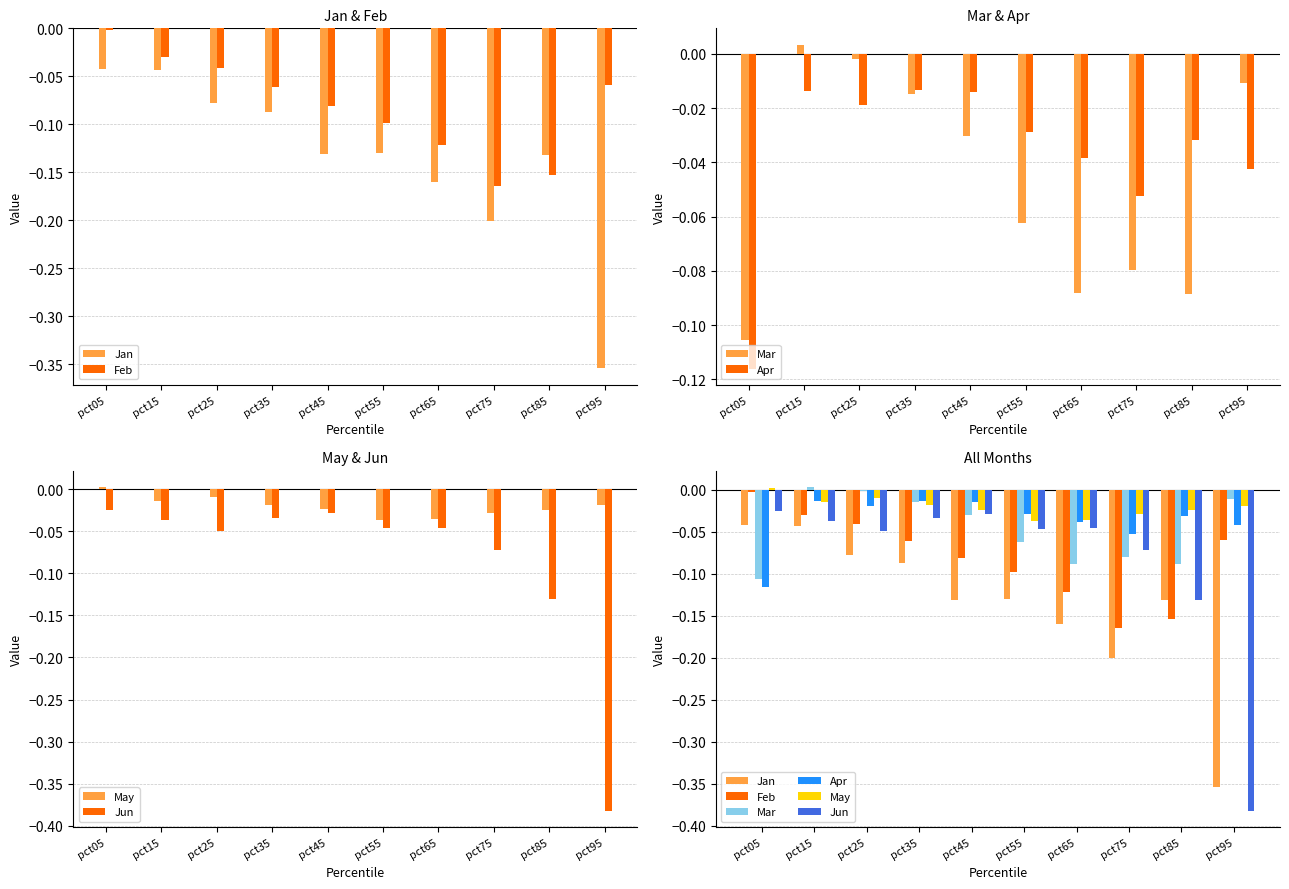

Reading right to left, extract all data points from this chart.

Jan: pct95=-0.4	pct85=-0.1	pct75=-0.2	pct65=-0.2	pct55=-0.1	pct45=-0.1	pct35=-0.1	pct25=-0.1	pct15=-0.0	pct05=-0.0
Feb: pct95=-0.1	pct85=-0.2	pct75=-0.2	pct65=-0.1	pct55=-0.1	pct45=-0.1	pct35=-0.1	pct25=-0.0	pct15=-0.0	pct05=-0.0
Mar: pct95=-0.0	pct85=-0.1	pct75=-0.1	pct65=-0.1	pct55=-0.1	pct45=-0.0	pct35=-0.0	pct25=-0.0	pct15=0.0	pct05=-0.1
Apr: pct95=-0.0	pct85=-0.0	pct75=-0.1	pct65=-0.0	pct55=-0.0	pct45=-0.0	pct35=-0.0	pct25=-0.0	pct15=-0.0	pct05=-0.1
May: pct95=-0.0	pct85=-0.0	pct75=-0.0	pct65=-0.0	pct55=-0.0	pct45=-0.0	pct35=-0.0	pct25=-0.0	pct15=-0.0	pct05=0.0
Jun: pct95=-0.4	pct85=-0.1	pct75=-0.1	pct65=-0.0	pct55=-0.0	pct45=-0.0	pct35=-0.0	pct25=-0.0	pct15=-0.0	pct05=-0.0